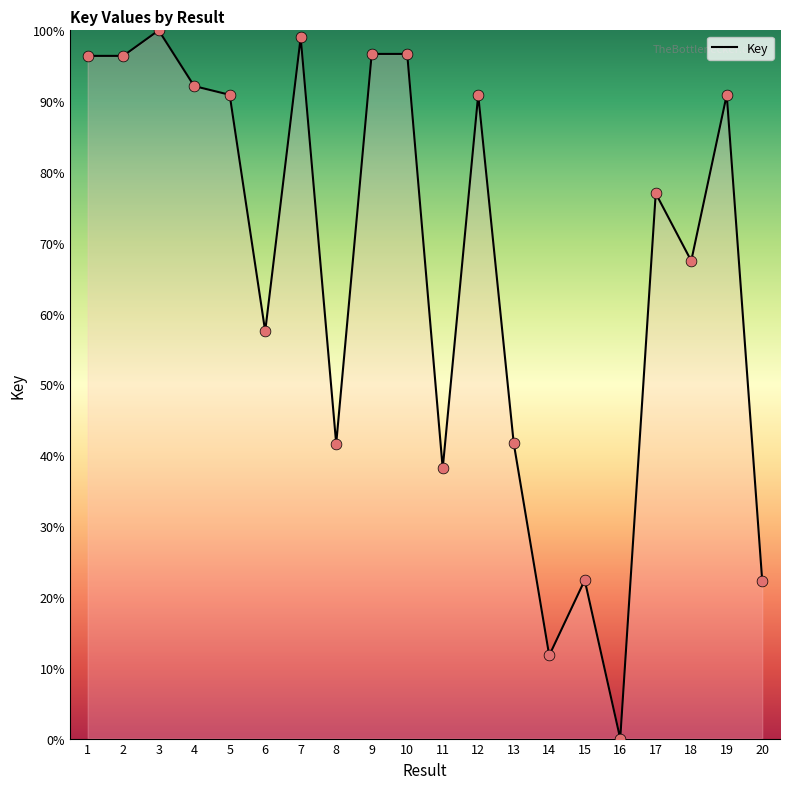

What is the change in value from 3 to 17?

-23.0